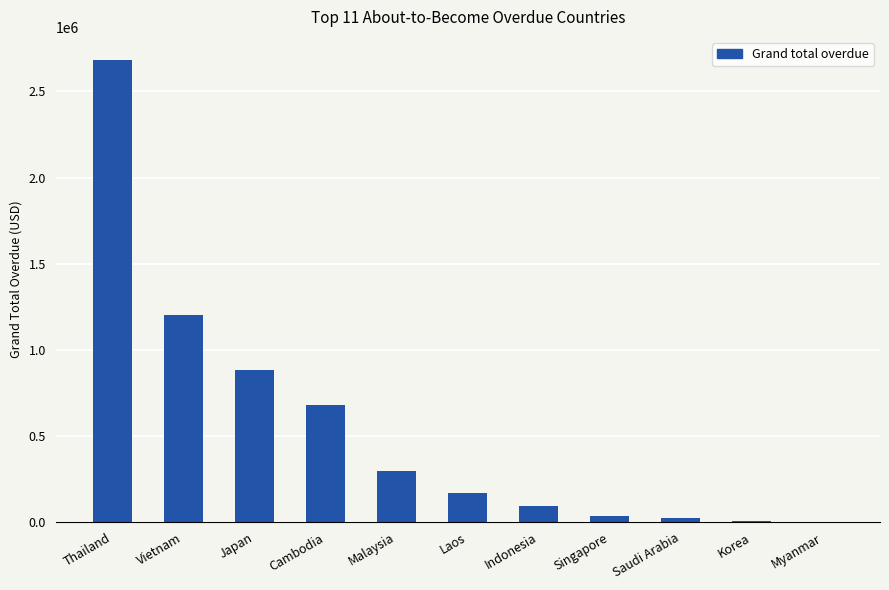

What is the sum of the values at Laos and Malaysia?

467587.9